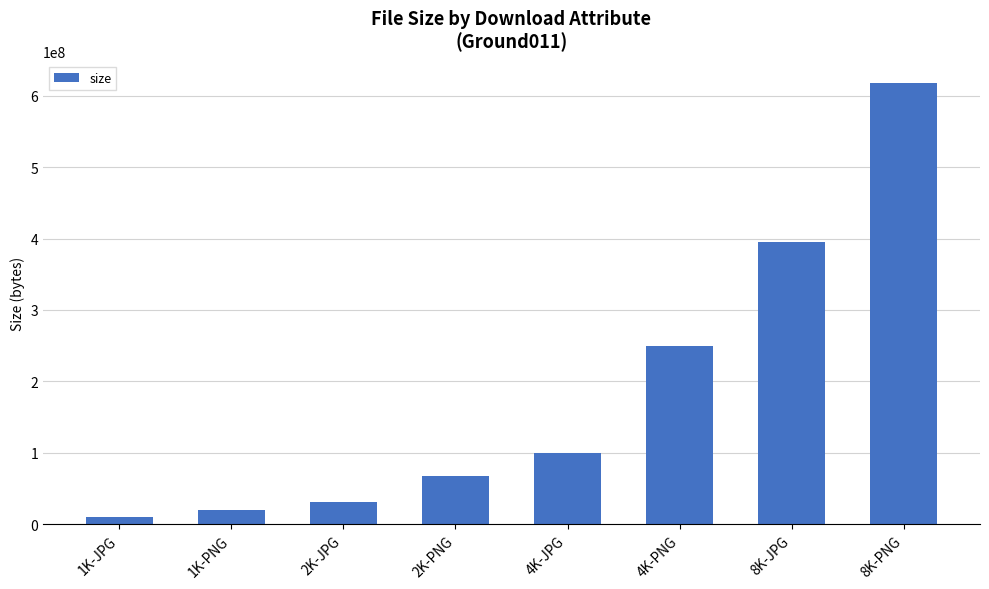

Which category has the lowest value across all series?

1K-JPG